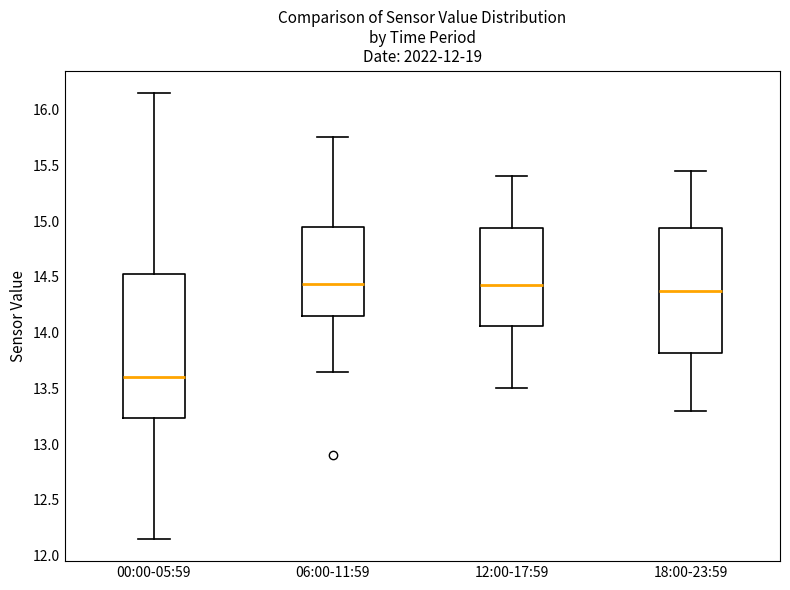

Reading left to right, transcribe this box plot: for each box, give where its median line is, the range the box spans, and where its two whiskers end, as read against the y-axis. The values are not printed on the chart, so give them approximately, as read against the axis.

00:00-05:59: median 13.60, box 13.25 to 14.55, whiskers 12.15 to 16.15
06:00-11:59: median 14.45, box 14.15 to 14.95, whiskers 13.65 to 15.75
12:00-17:59: median 14.45, box 14.05 to 14.95, whiskers 13.50 to 15.40
18:00-23:59: median 14.40, box 13.80 to 14.95, whiskers 13.30 to 15.45